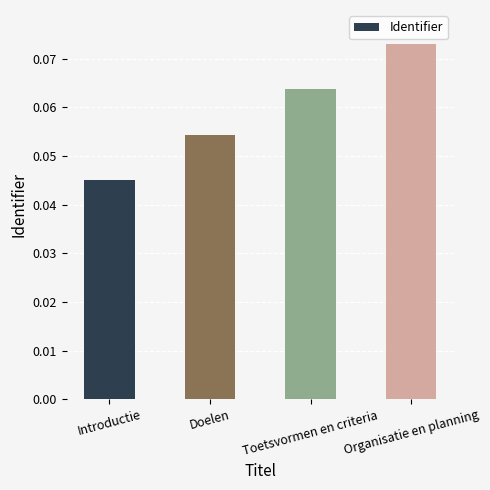

How many bars are there in total?

4